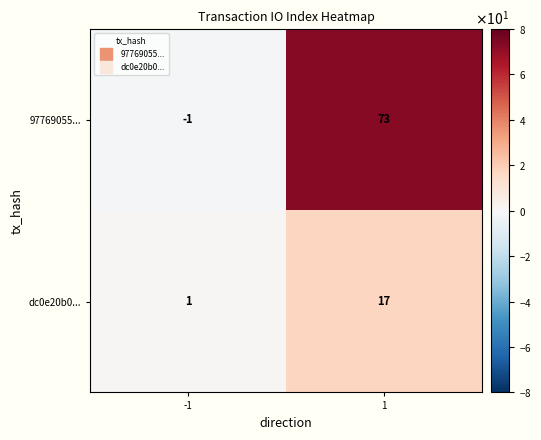

Reading left to right, what are all the values shown in this chart?

97769055...: -1	73
dc0e20b0...: 1	17